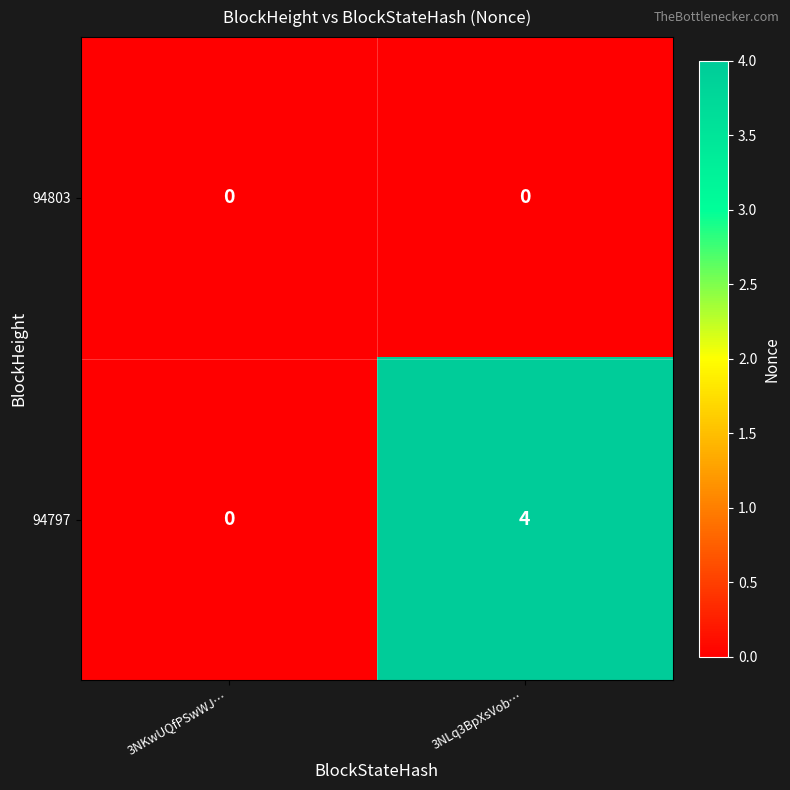

Which series has the widest spread of values?

94797